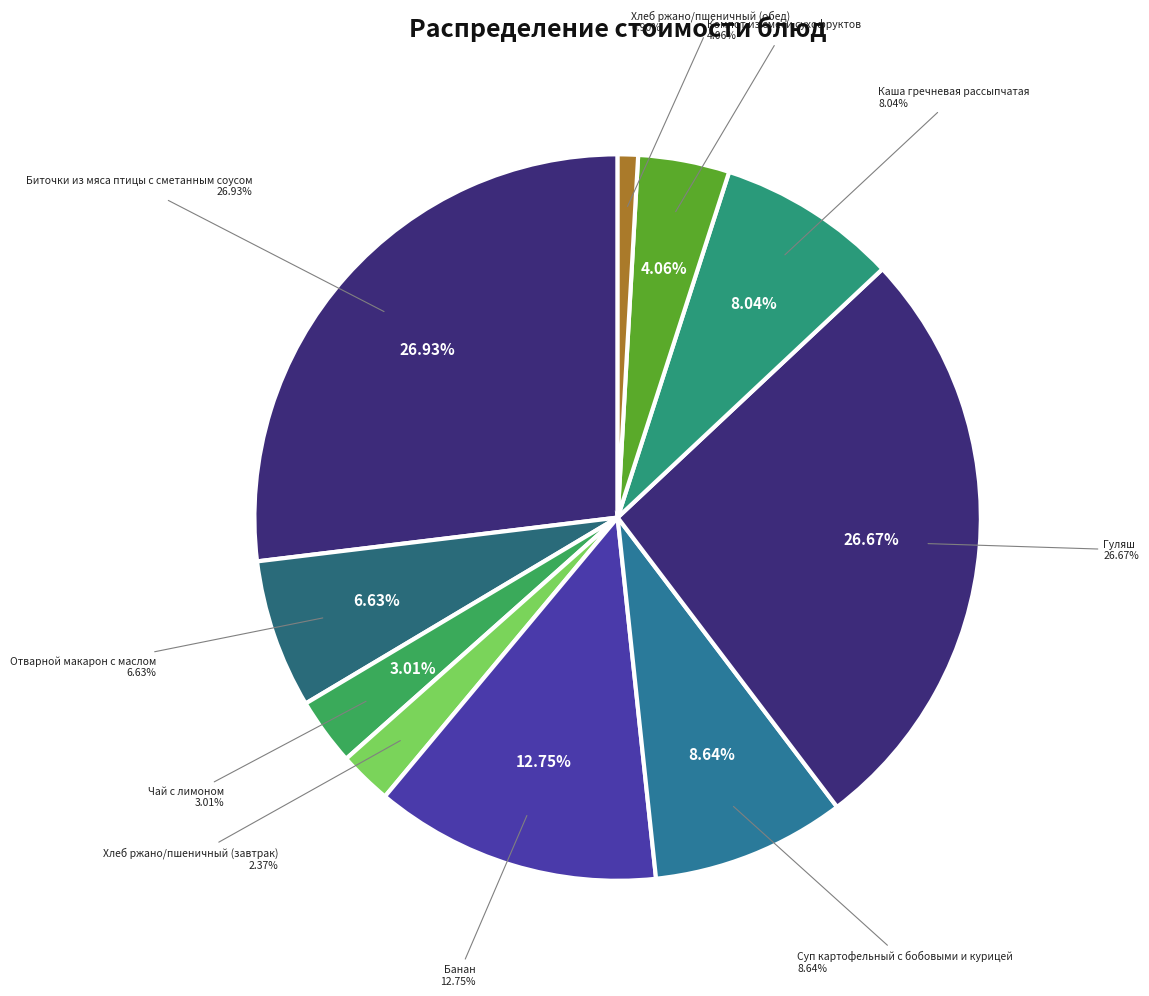

To the nearest percent, what is the average slice percentage?

10%